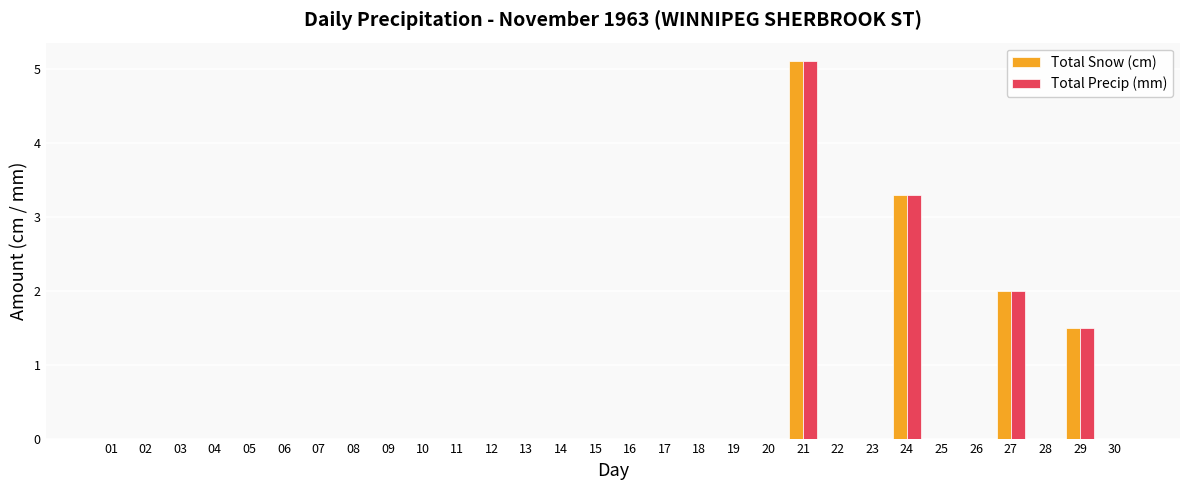

Which category has the highest value in the Total Snow (cm) series?

21